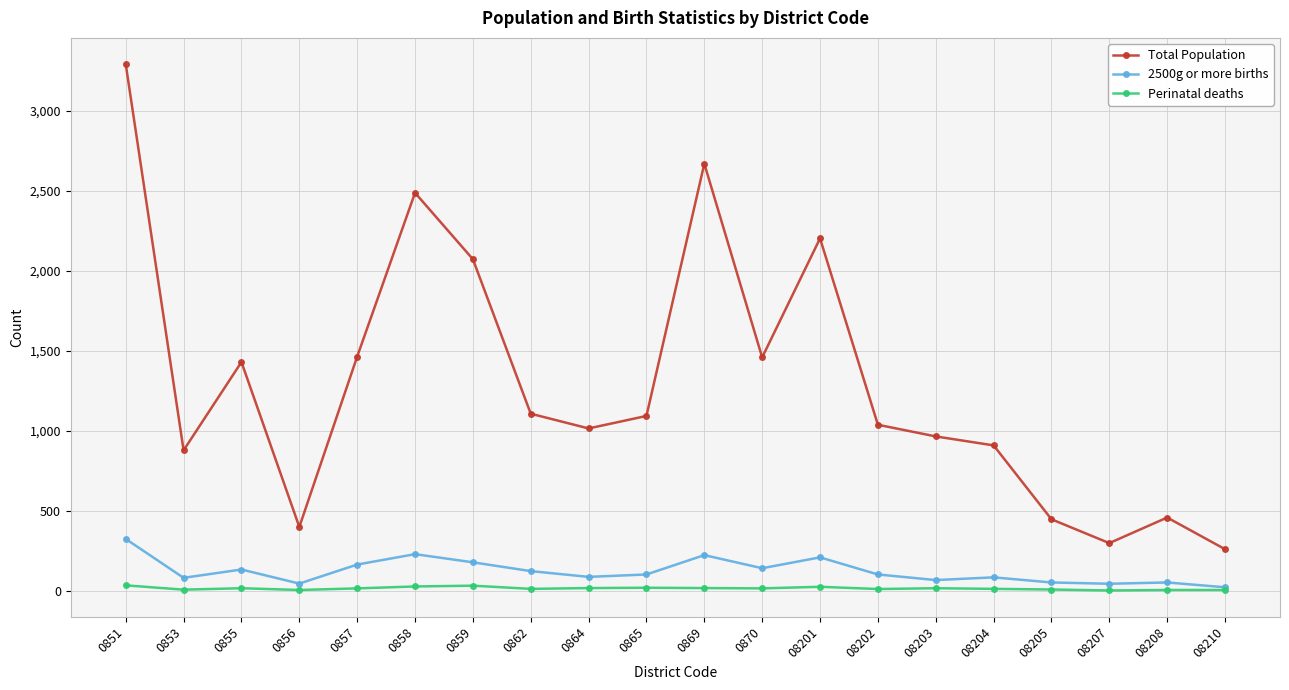

Does the chart display data point markers on the line(s)?

Yes